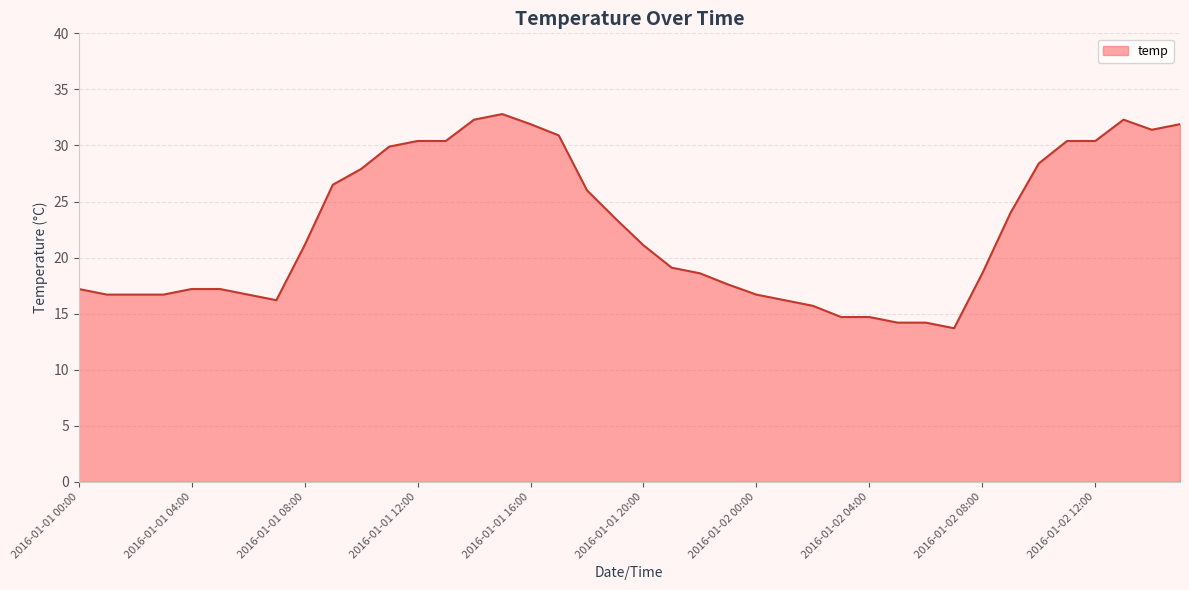

What is the smallest value displayed?

13.7